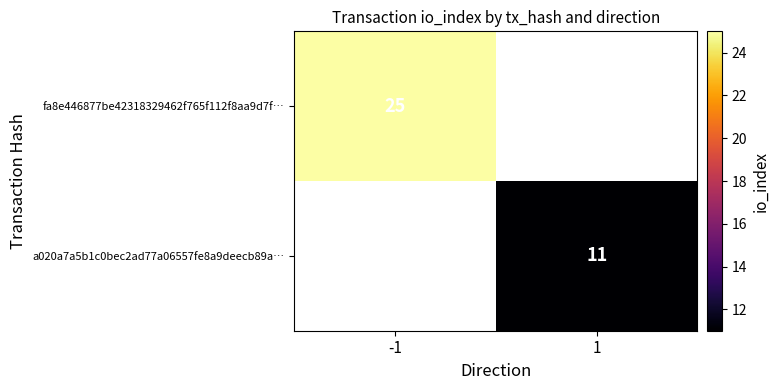

The a020a7a5b1c0bec2ad77a06557fe8a9deecb89a… series shows 15 at 1. True or false?

False